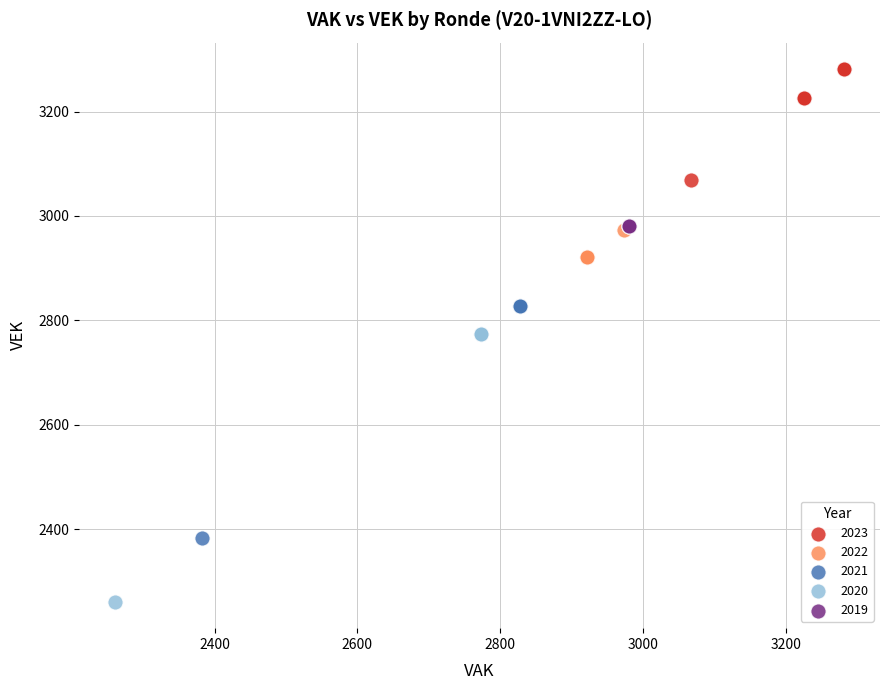

Which series contains the highest Y value?

2023